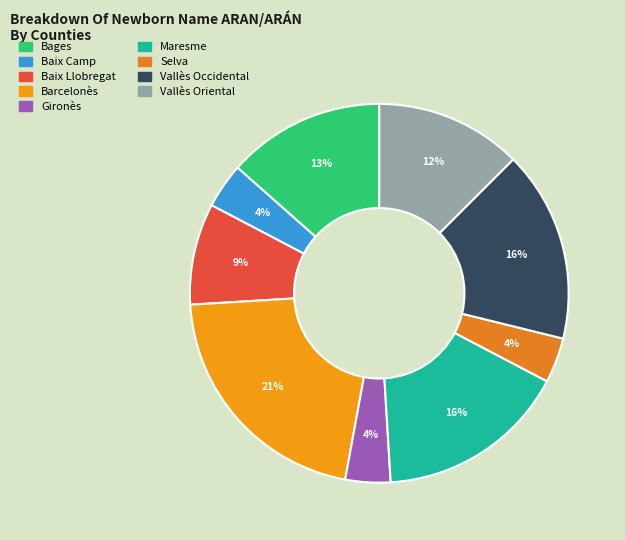

Is it true that Gironès is 4% of the pie?

True